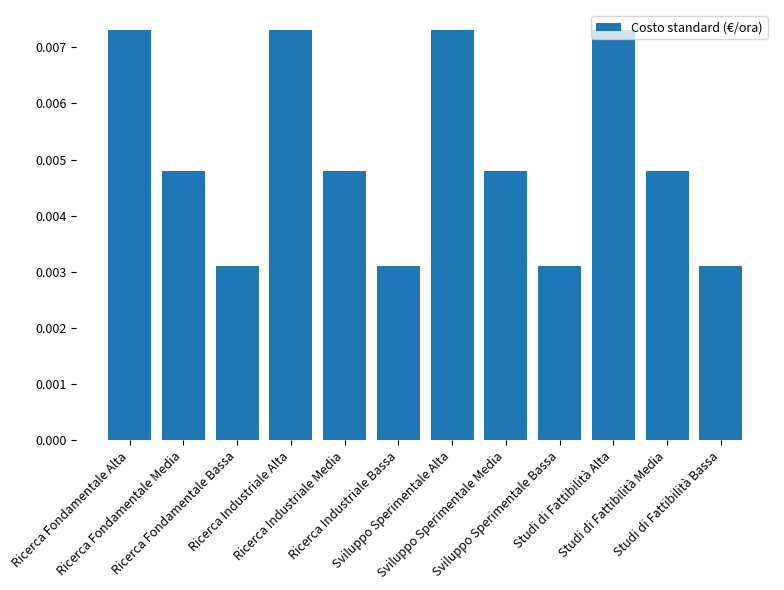

Count the values in the range 0 to 1.

12